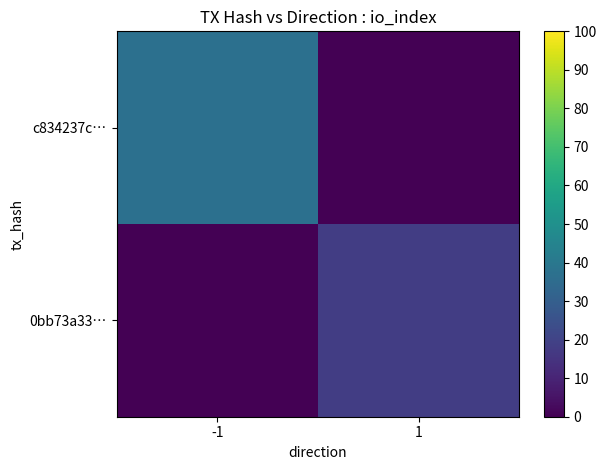

Which category has the highest value across all series?

-1